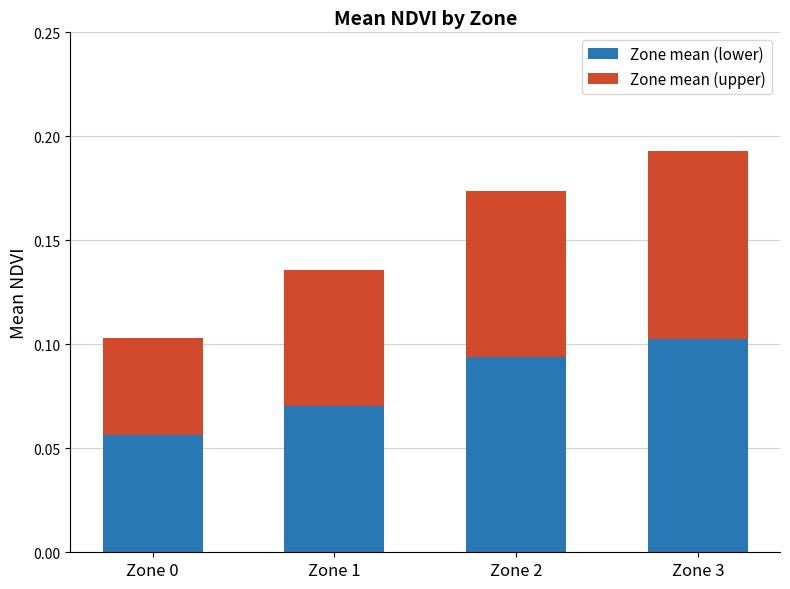

Count the Zone mean (lower) values in the range 0 to 1.

4